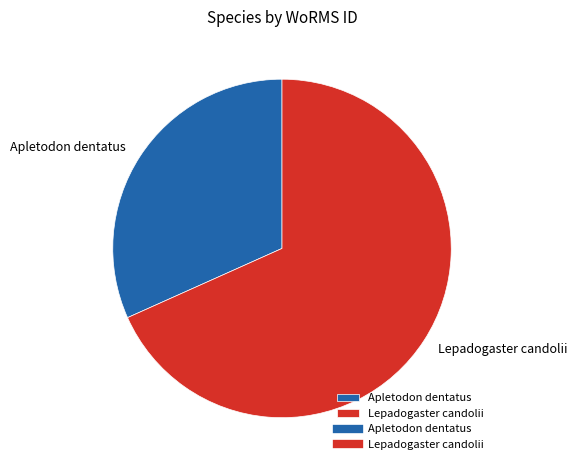

Does any single category account for the majority?

Yes